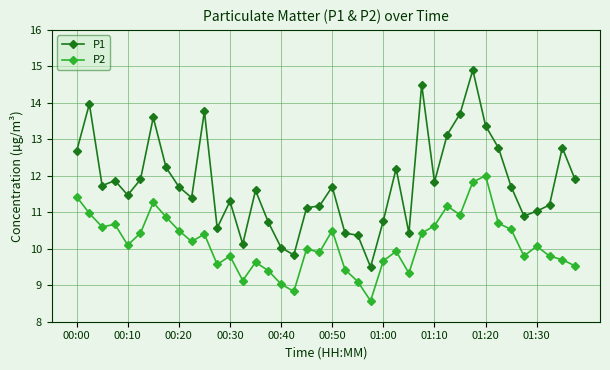

What is the maximum value shown in the chart?

14.9